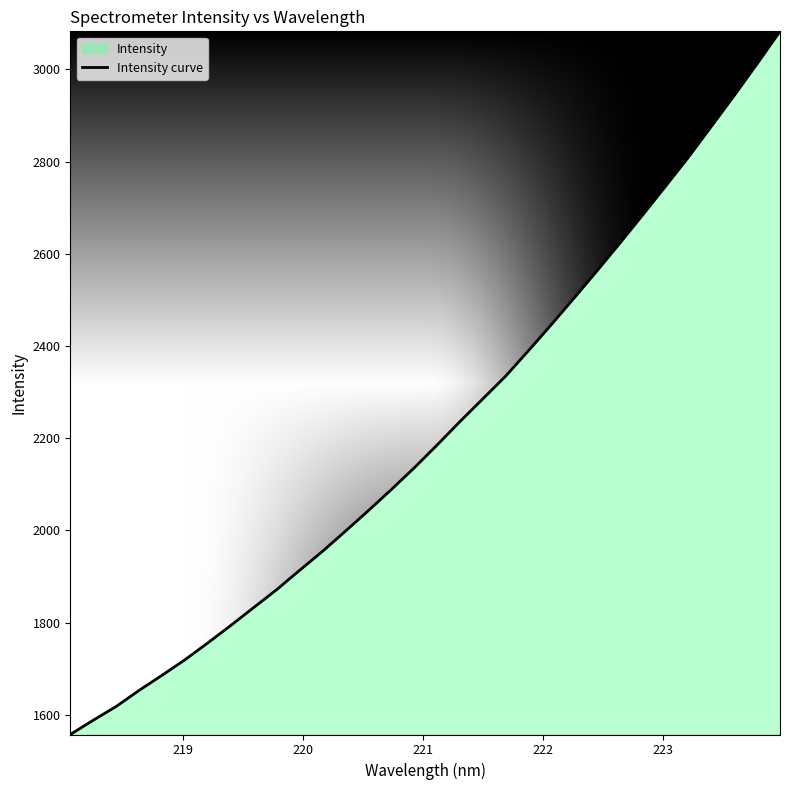

What is the smallest value displayed?

1557.6